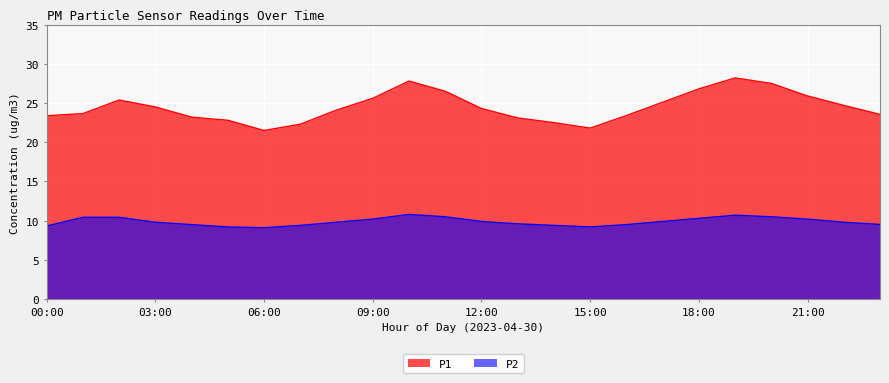

What is the difference between the second highest and second lowest values in the P2 series?

1.5